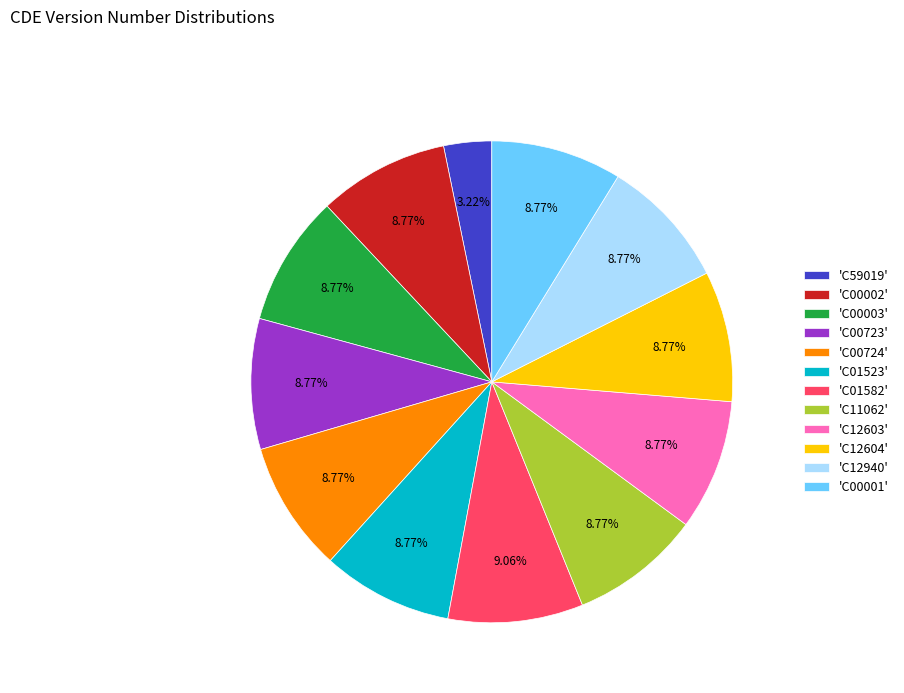

Does any single category account for the majority?

No